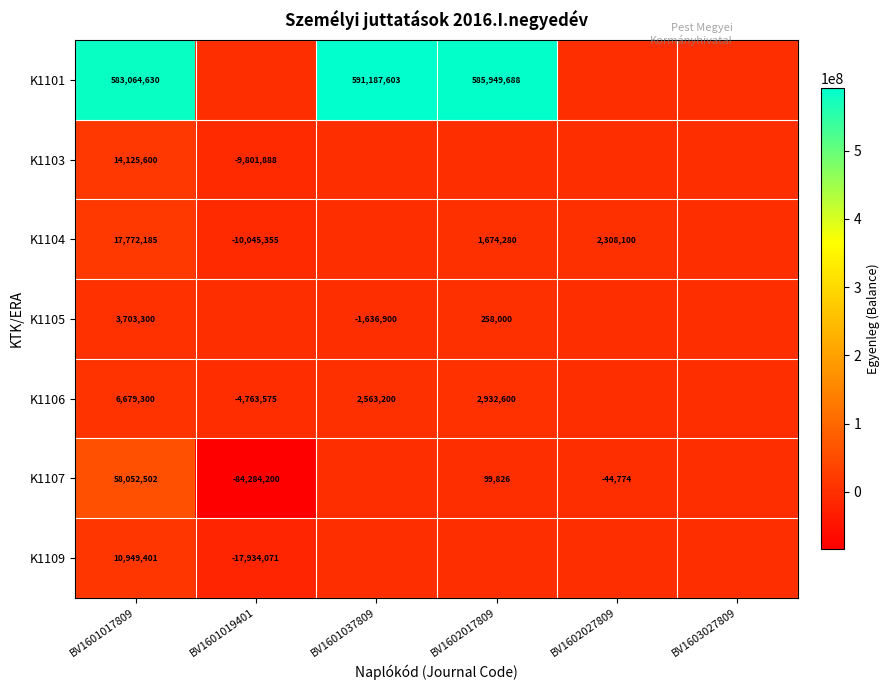

Is the value of K1104 at BV1602027809 greater than the value of K1103 at BV1601017809?

No